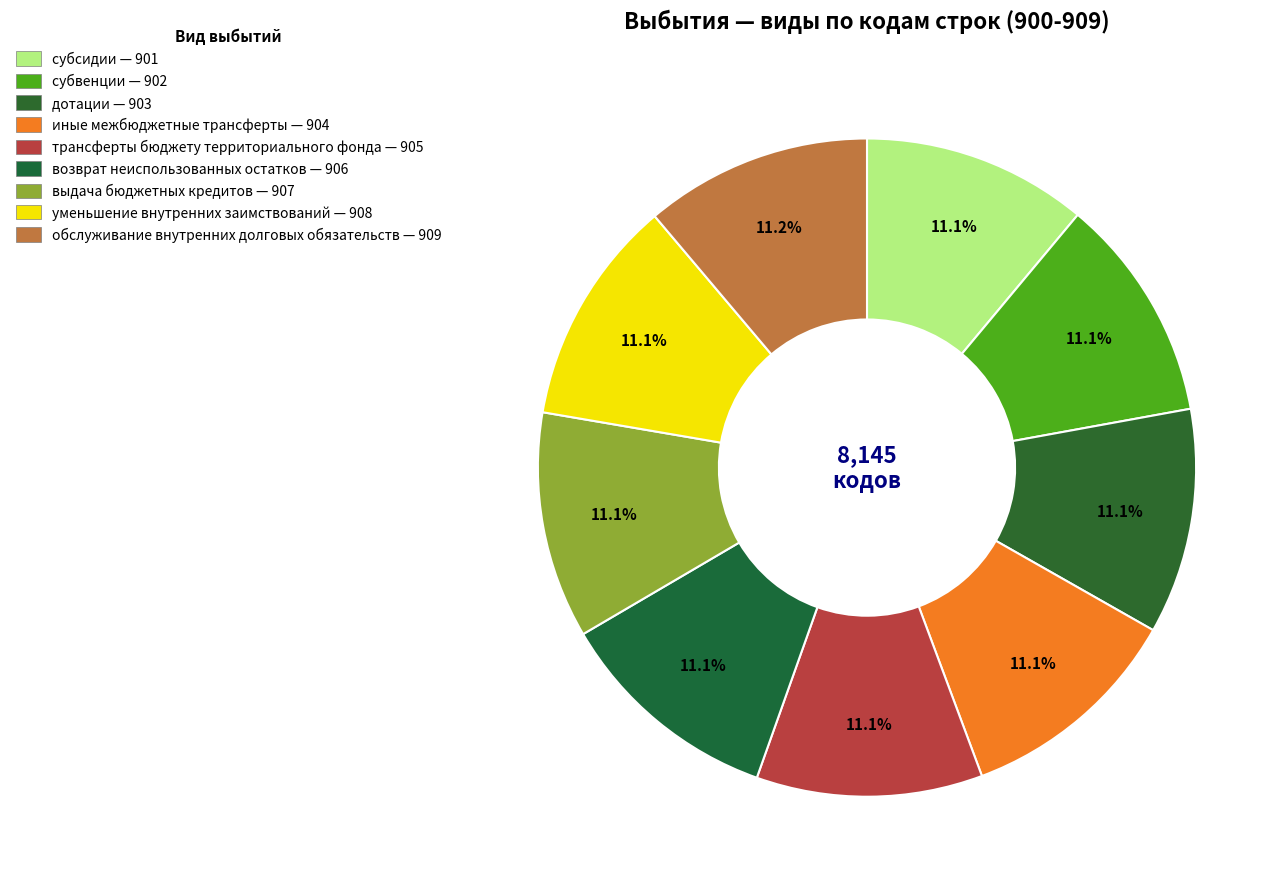

Between субсидии and возврат неиспользованных остатков, which is larger?

возврат неиспользованных остатков